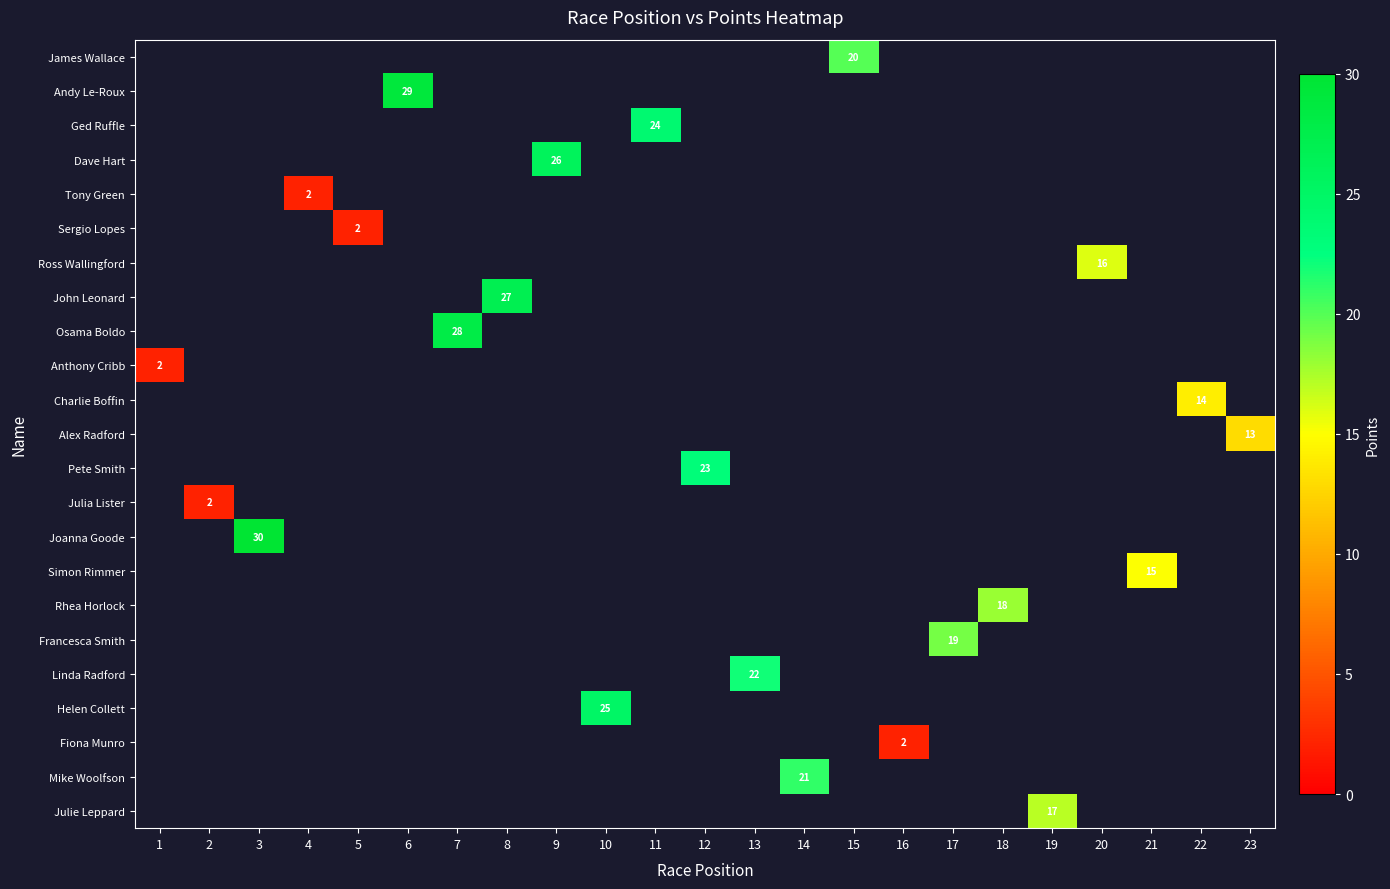

At which category does the chart reach its minimum across all series?

4